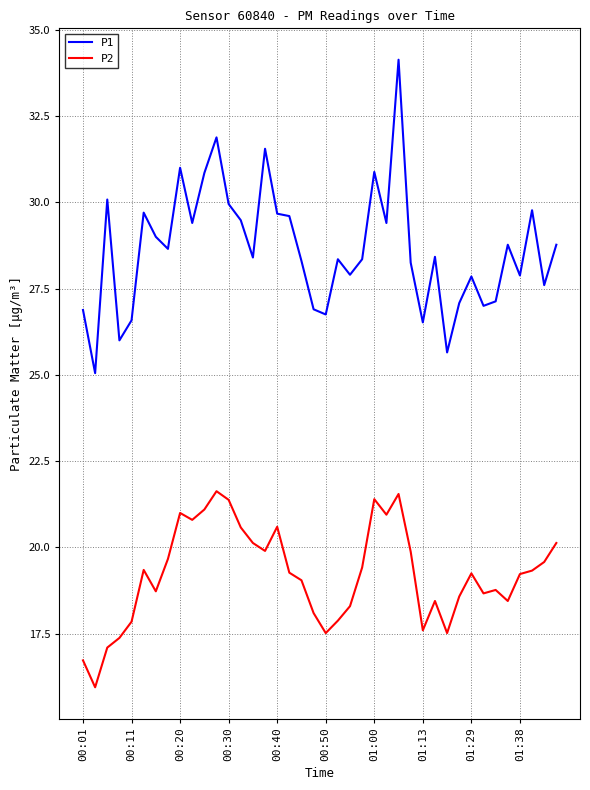

What is the sum of all P2 values?

768.8